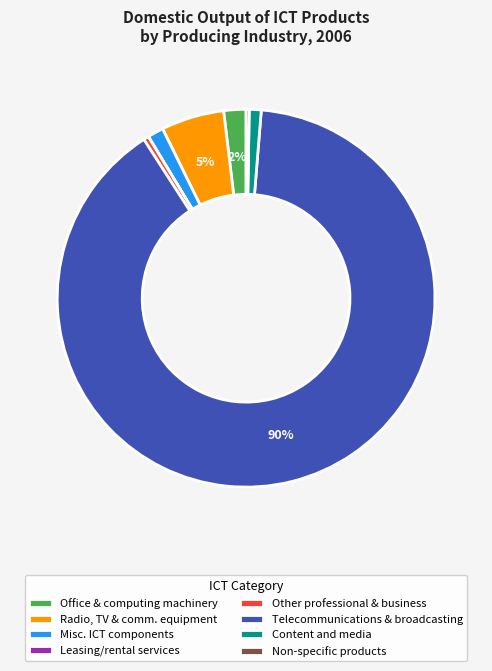

What is the largest slice in the pie chart?

Telecommunications & broadcasting